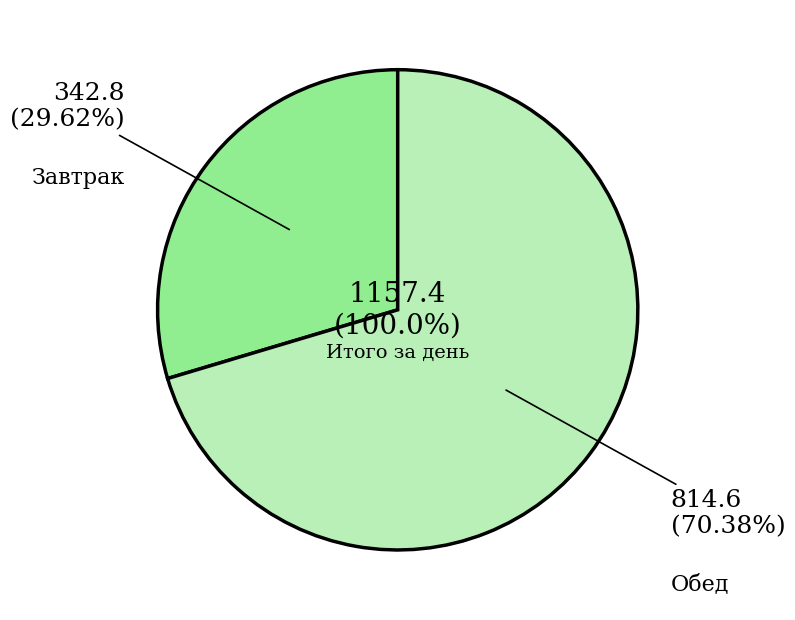

How many slices are in this pie chart?

2